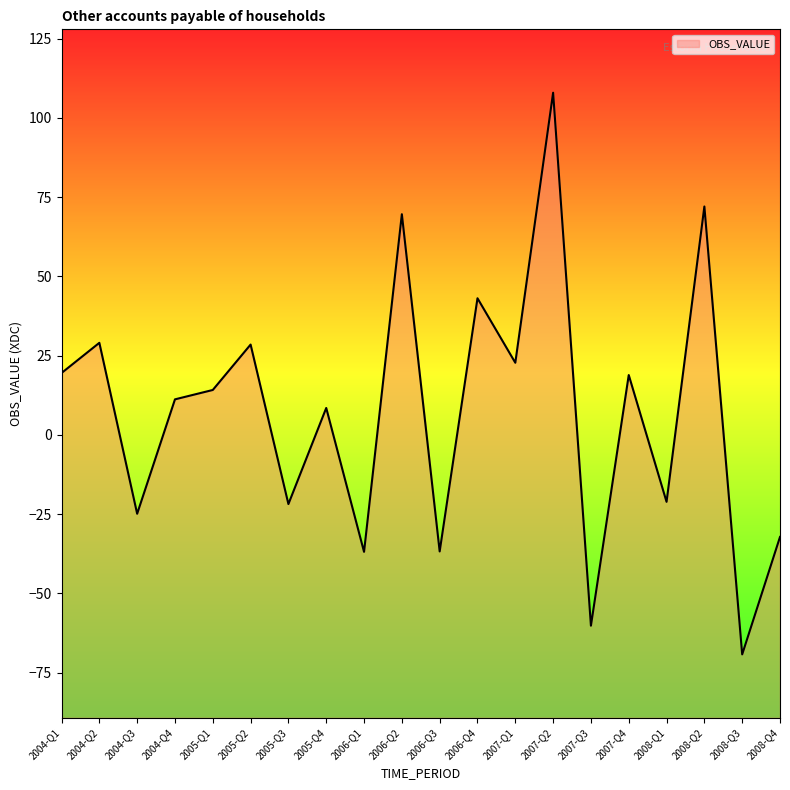

Reading right to left, extract all data points from this chart.

2008-Q4=-32.2	2008-Q3=-69.3	2008-Q2=72.1	2008-Q1=-21.1	2007-Q4=18.9	2007-Q3=-60.2	2007-Q2=108.0	2007-Q1=22.8	2006-Q4=43.1	2006-Q3=-36.8	2006-Q2=69.6	2006-Q1=-36.9	2005-Q4=8.5	2005-Q3=-21.8	2005-Q2=28.5	2005-Q1=14.2	2004-Q4=11.2	2004-Q3=-24.9	2004-Q2=29.0	2004-Q1=19.5